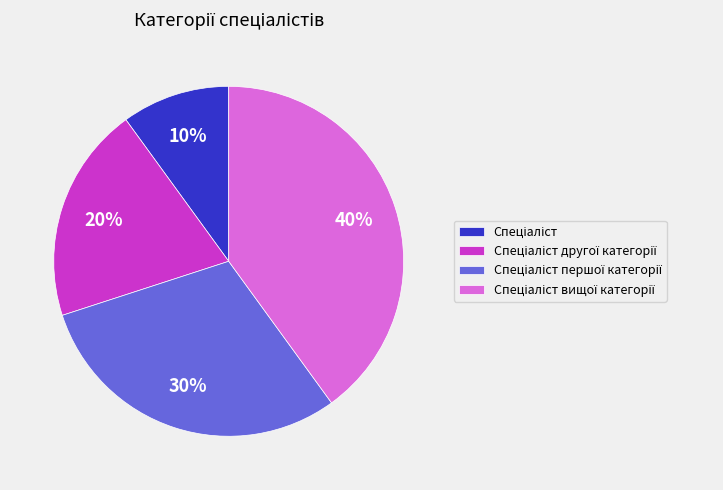

To the nearest percent, what is the difference between the largest and smallest slice percentages?

30%